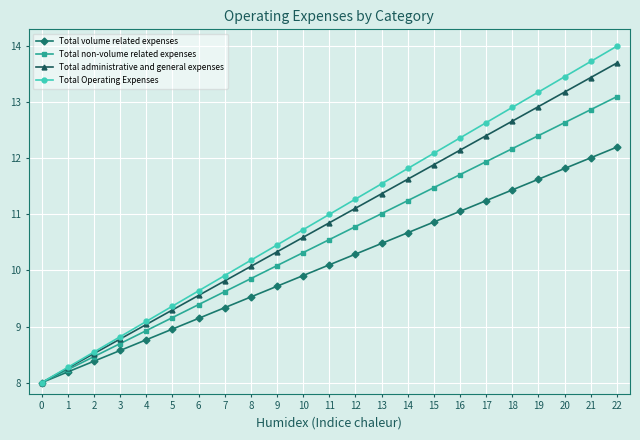

List the labels in order of Total Operating Expenses value, smallest first.

0, 1, 2, 3, 4, 5, 6, 7, 8, 9, 10, 11, 12, 13, 14, 15, 16, 17, 18, 19, 20, 21, 22